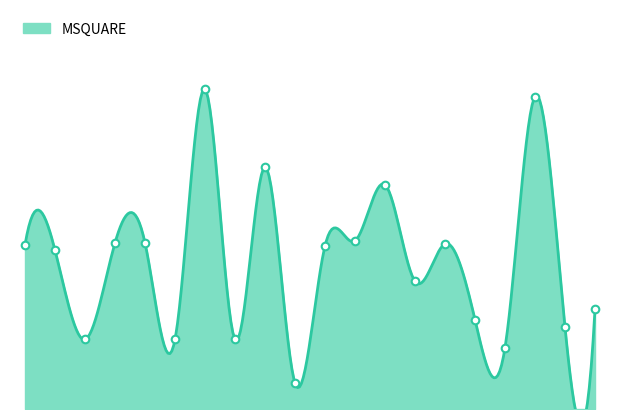

Approximately how many times larger is the value at 01 compared to 01?

1.0